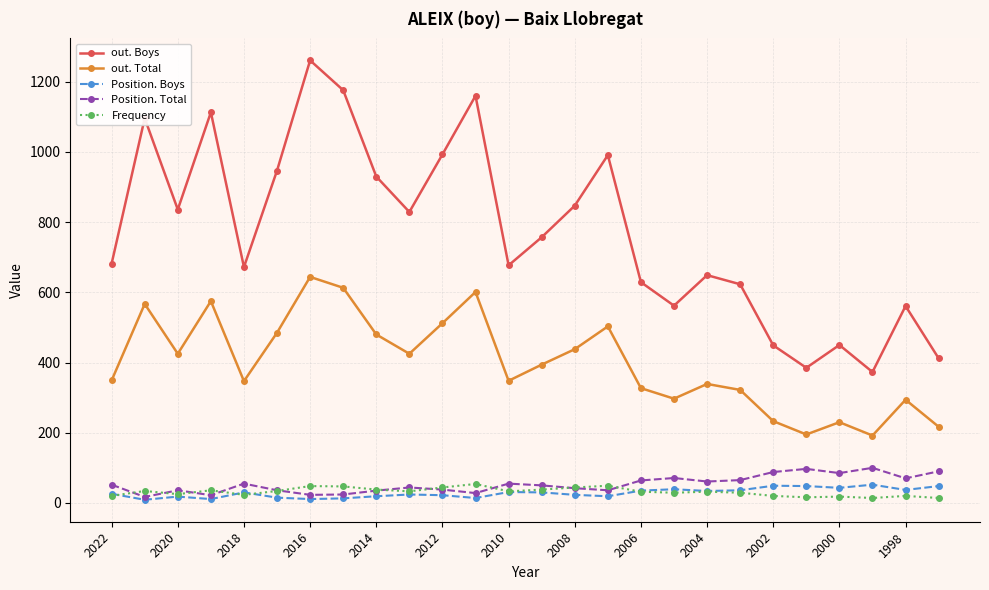

Which series has the largest range (max minus min)?

out. Boys